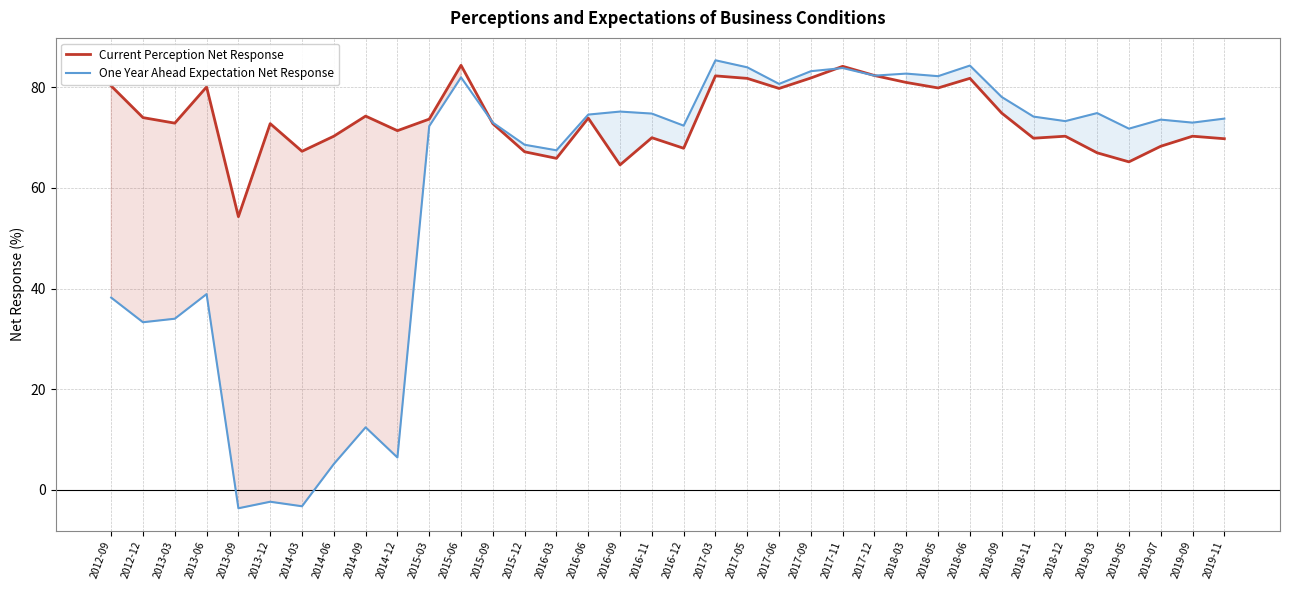

Is the value of Current Perception Net Response at 2015-03 greater than the value of One Year Ahead Expectation Net Response at 2015-12?

Yes